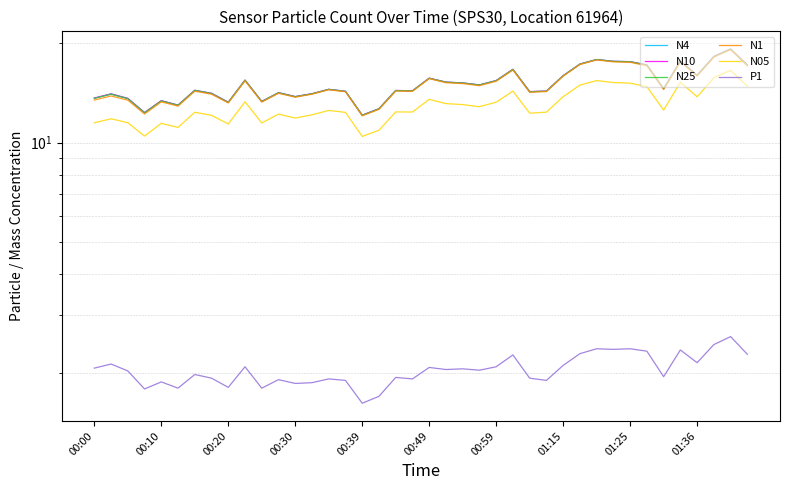

Is the value of N1 at 20 greater than the value of N25 at 00:20?

Yes